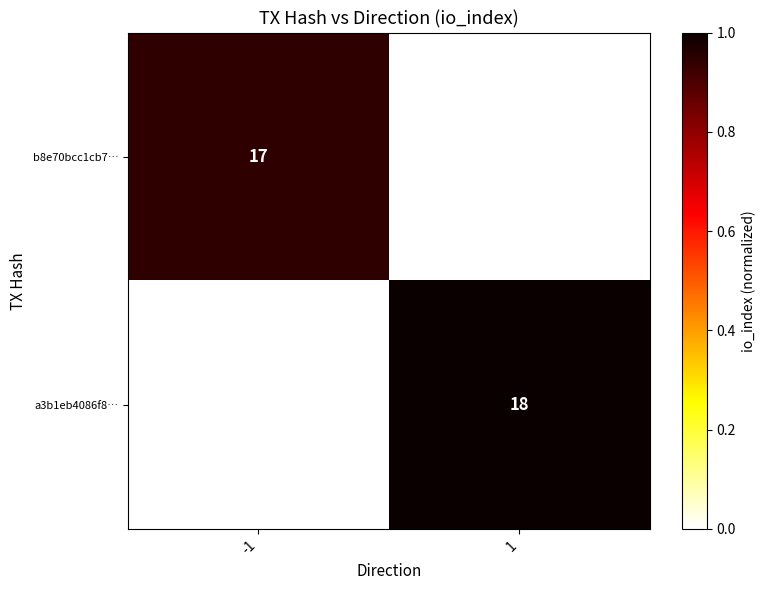

Is it true that b8e70bcc1cb7… equals 17 at -1?

True